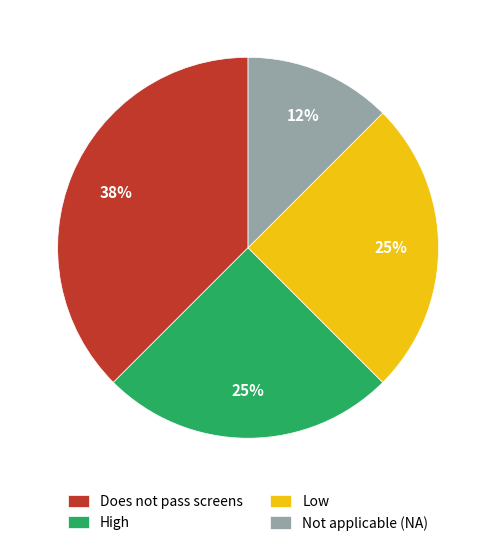

To the nearest percent, what is the average slice percentage?

25%